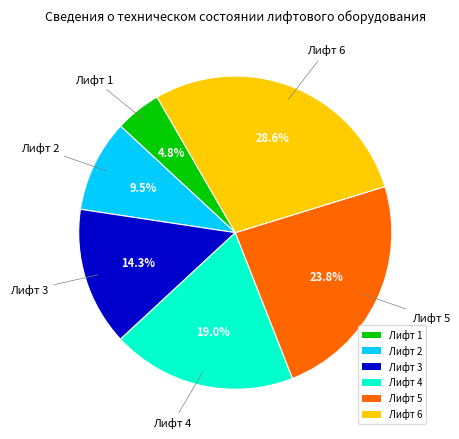

What is the ratio of the value at Лифт 2 to the value at Лифт 3?

0.7